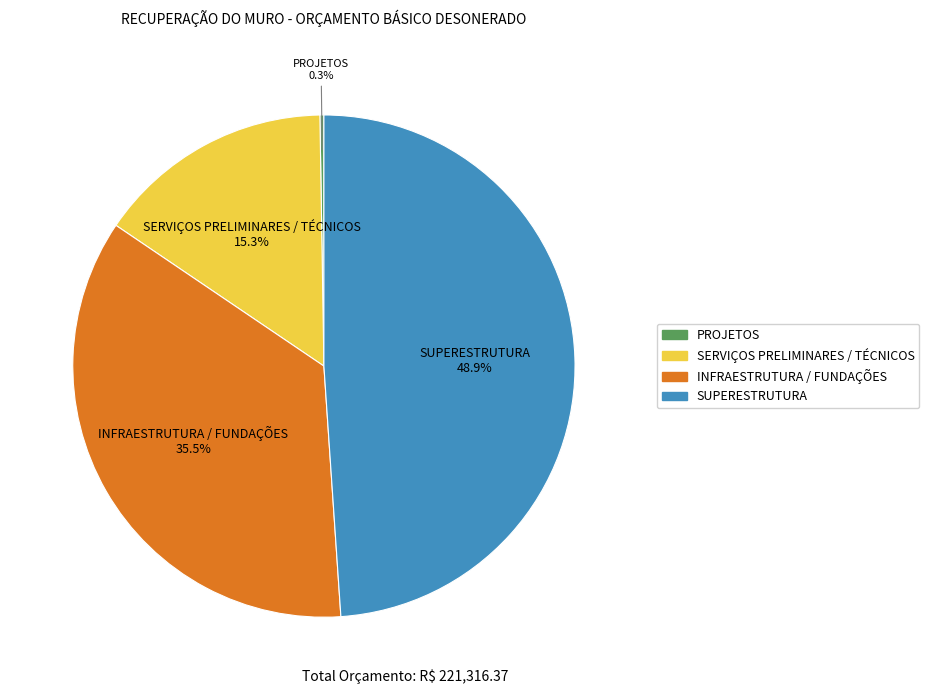

How much of the chart is everything except INFRAESTRUTURA / FUNDAÇÕES?

64.5%